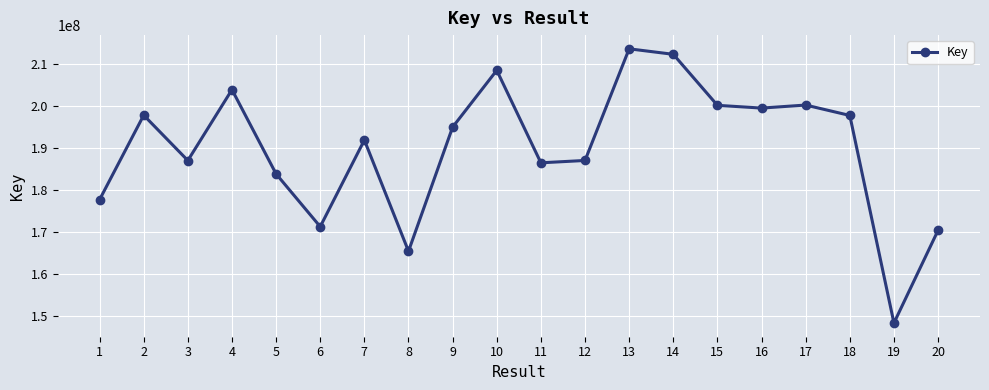

What is the value of the 2nd point from the left?

197881279